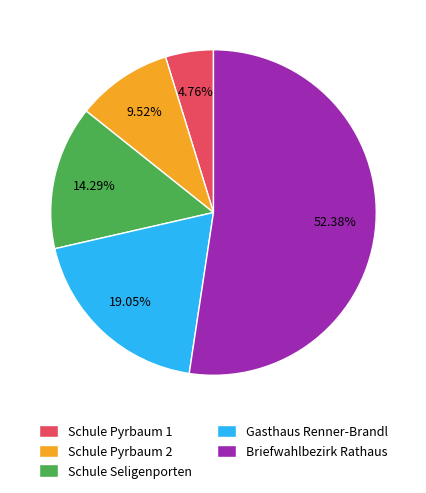

How much of the chart is everything except Schule Pyrbaum 2?

90.5%